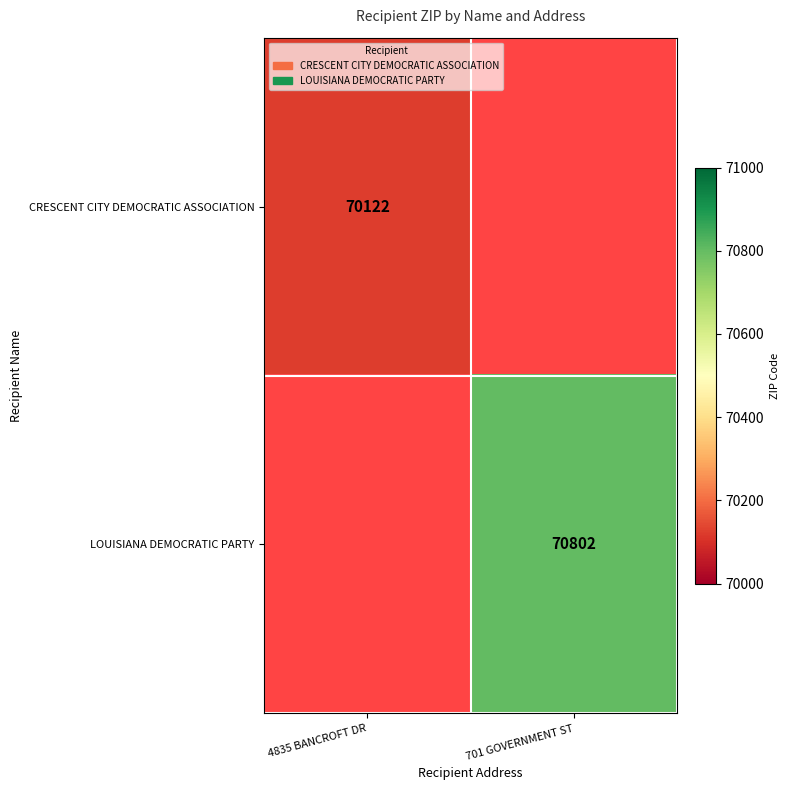

The LOUISIANA DEMOCRATIC PARTY series shows 70802 at 701 GOVERNMENT ST. True or false?

True